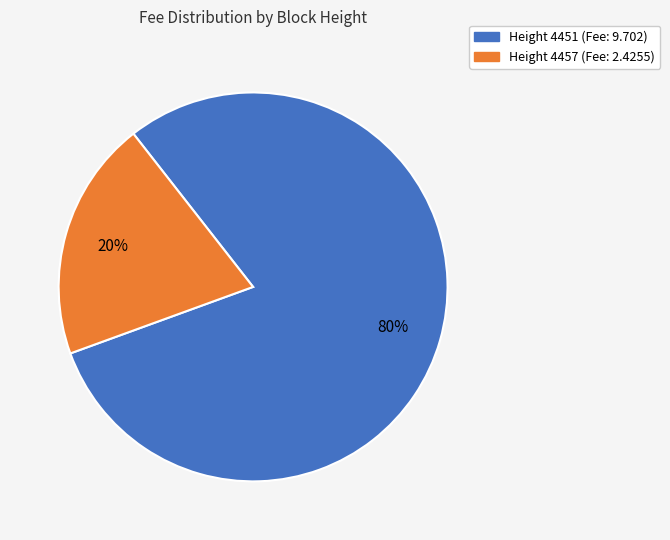

To the nearest percent, what is the difference between the largest and smallest slice percentages?

60%